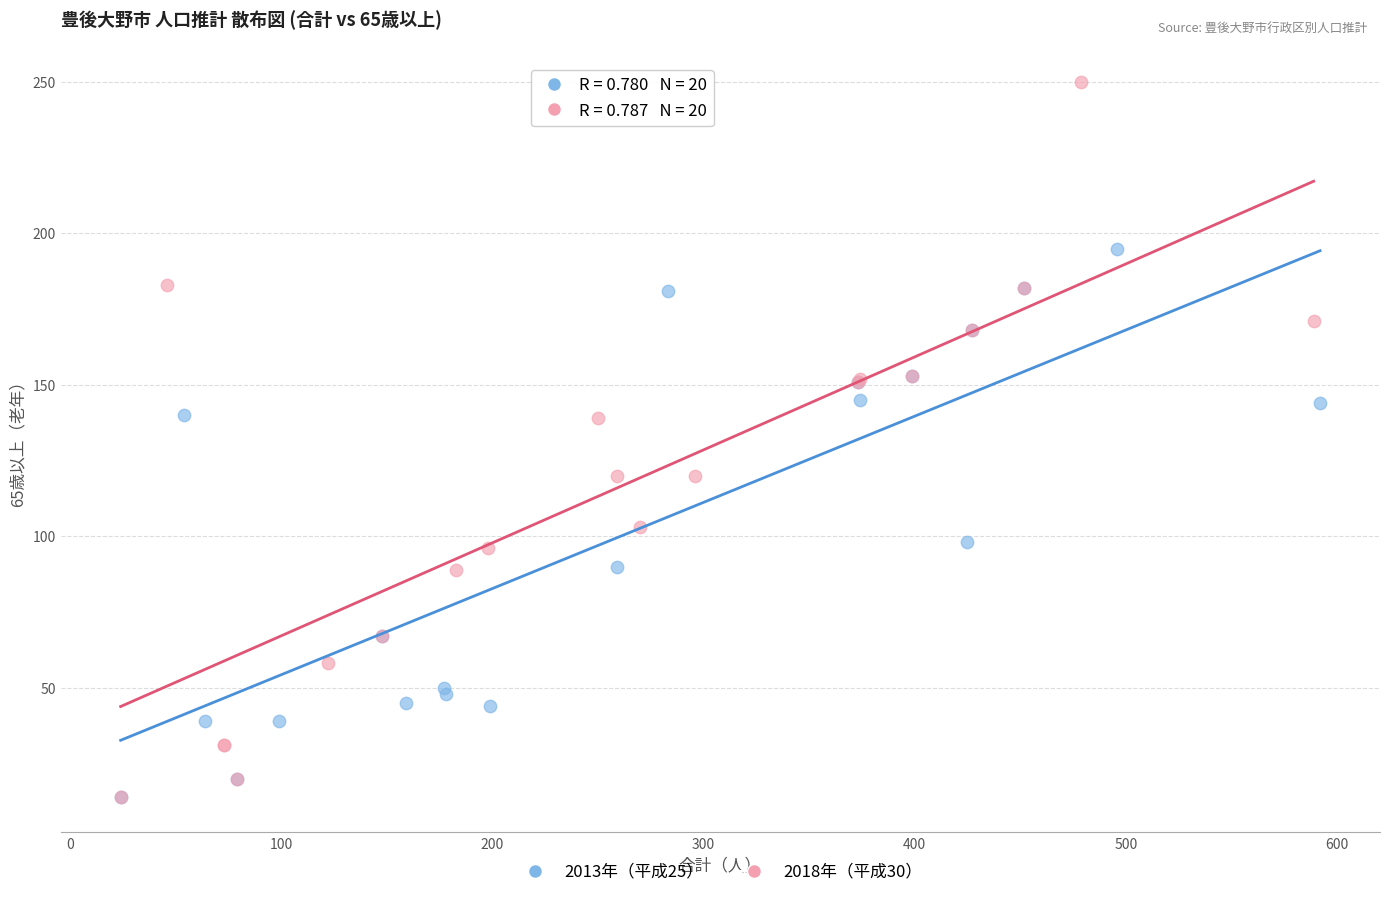

Which series contains the highest Y value?

2018年（平成30）